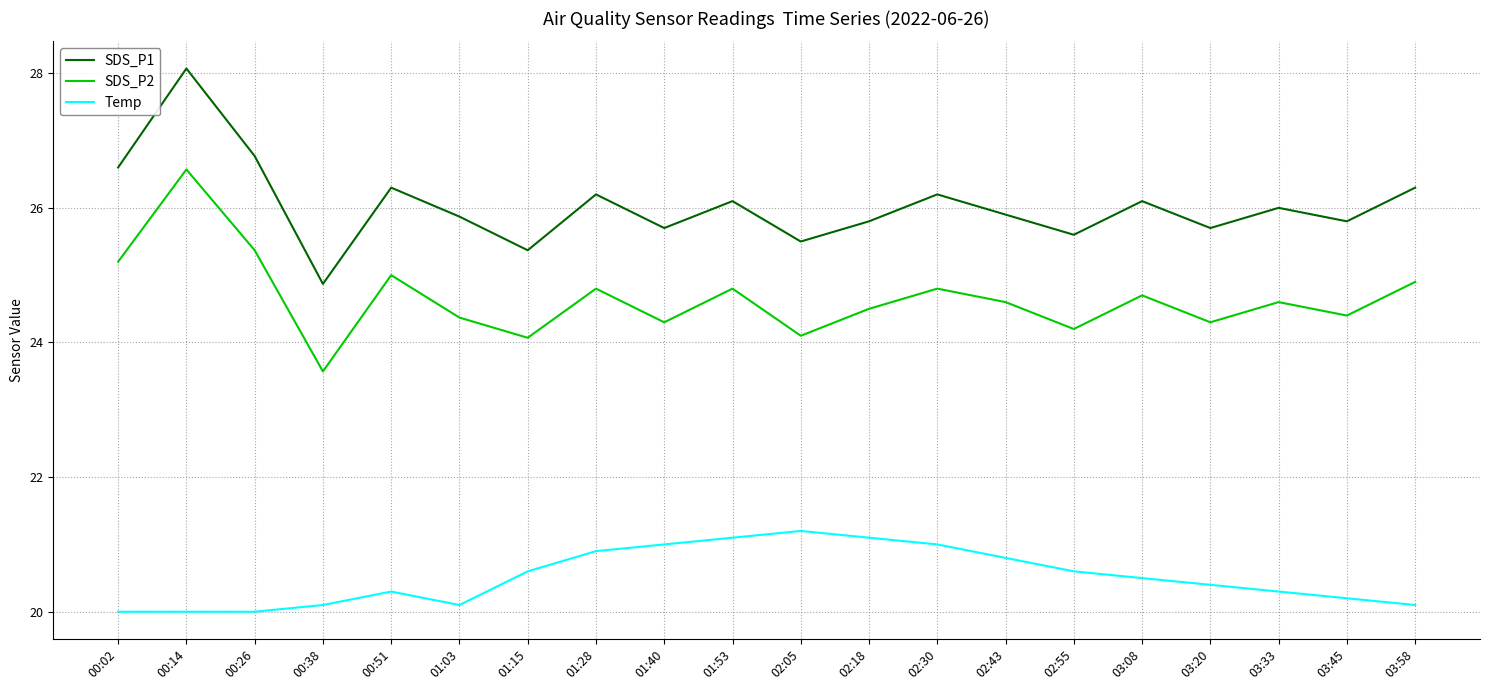

Which series has the widest spread of values?

SDS_P1